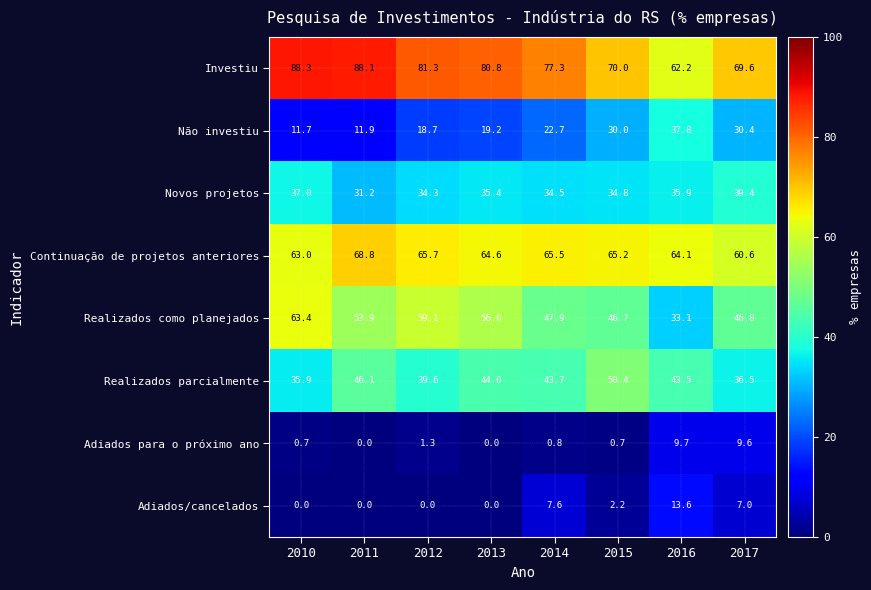

Which series has the largest total across all categories?

Investiu